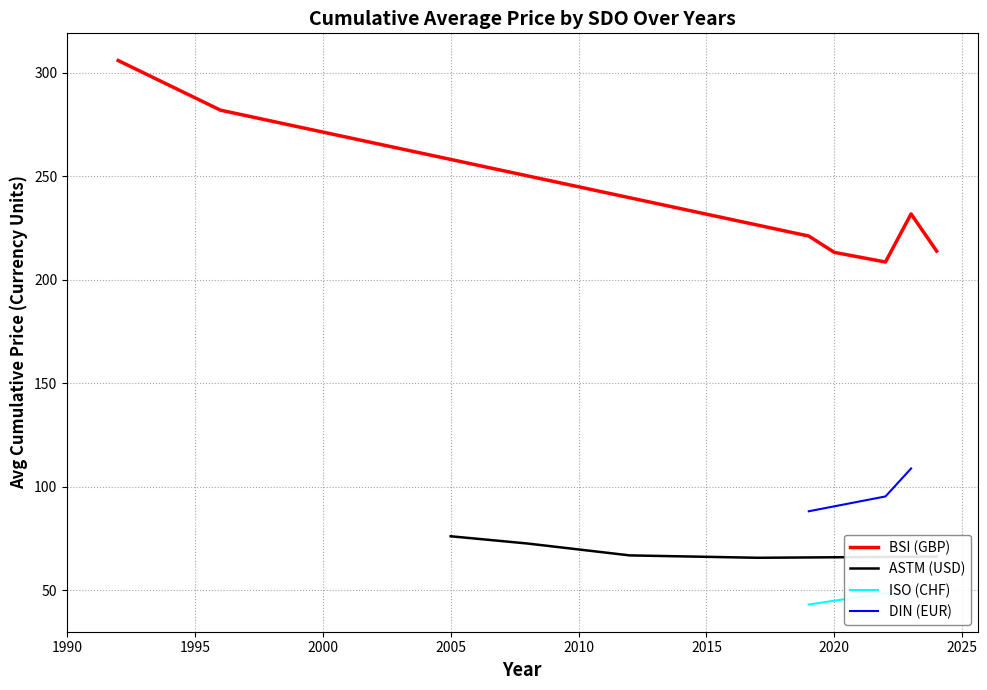

What is the highest value of the BSI (GBP) series?

306.0